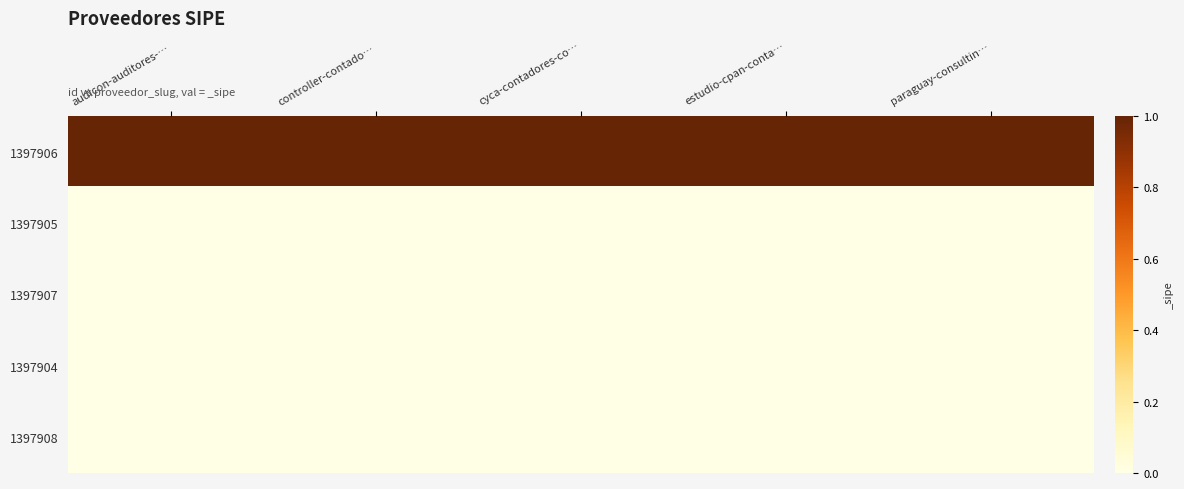

What is the difference between the highest and lowest values at cyca-contadores-co…?

1